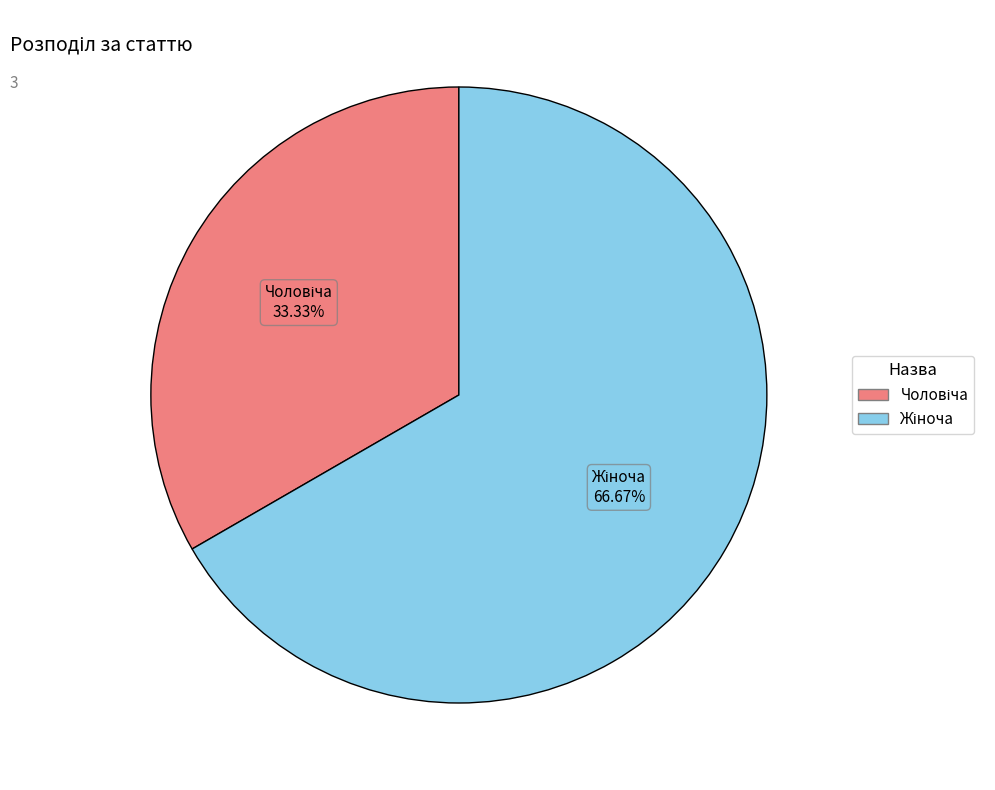

Is there any slice that represents more than half of the pie?

Yes